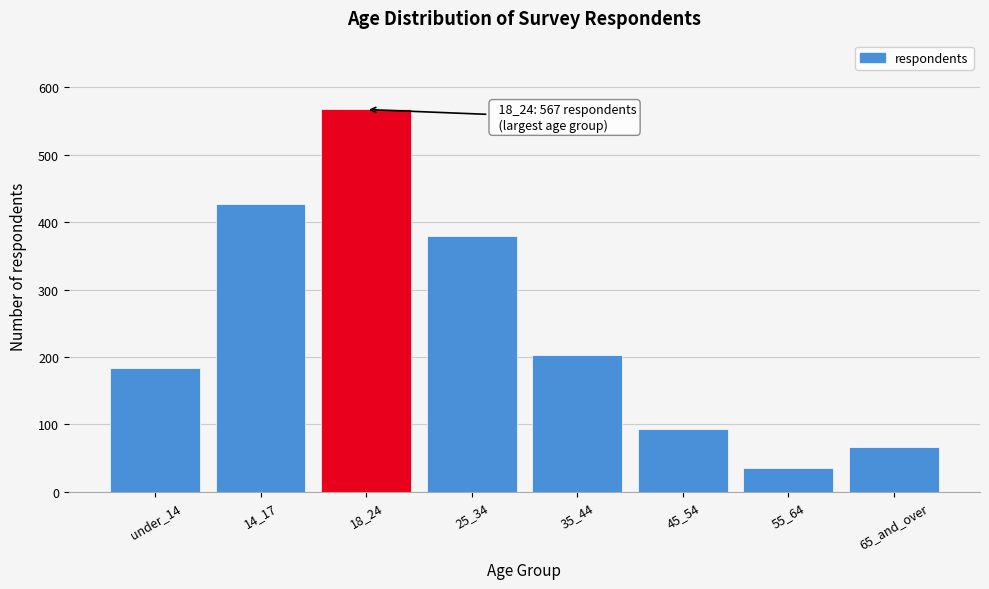

Reading left to right, what are all the values shown in this chart?

183	427	567	380	203	93	35	66